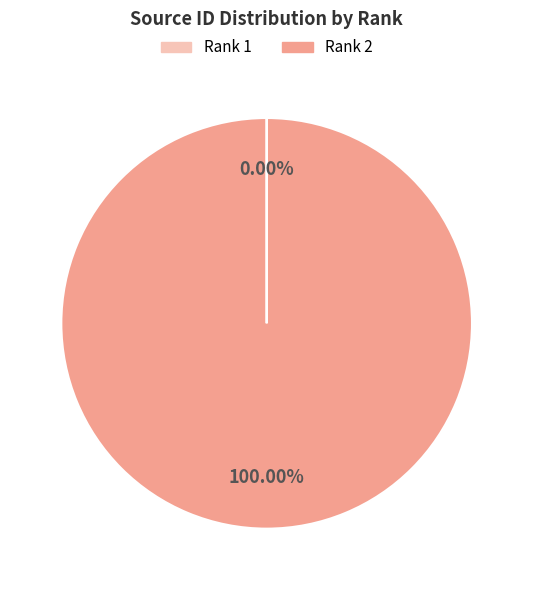

Is there a majority slice in this chart?

Yes